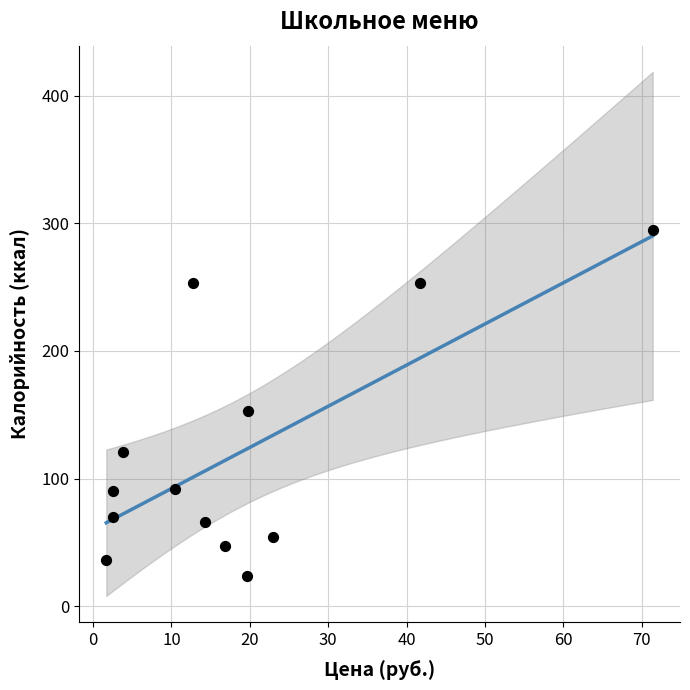

What is the range of Y values (max minus min)?

271.0